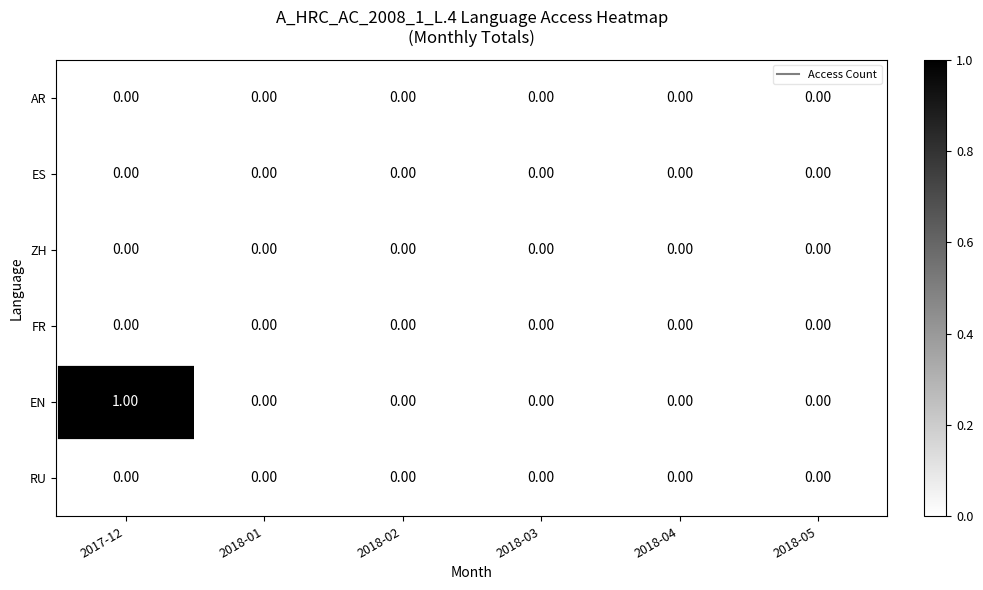

Which series has the largest range (max minus min)?

EN